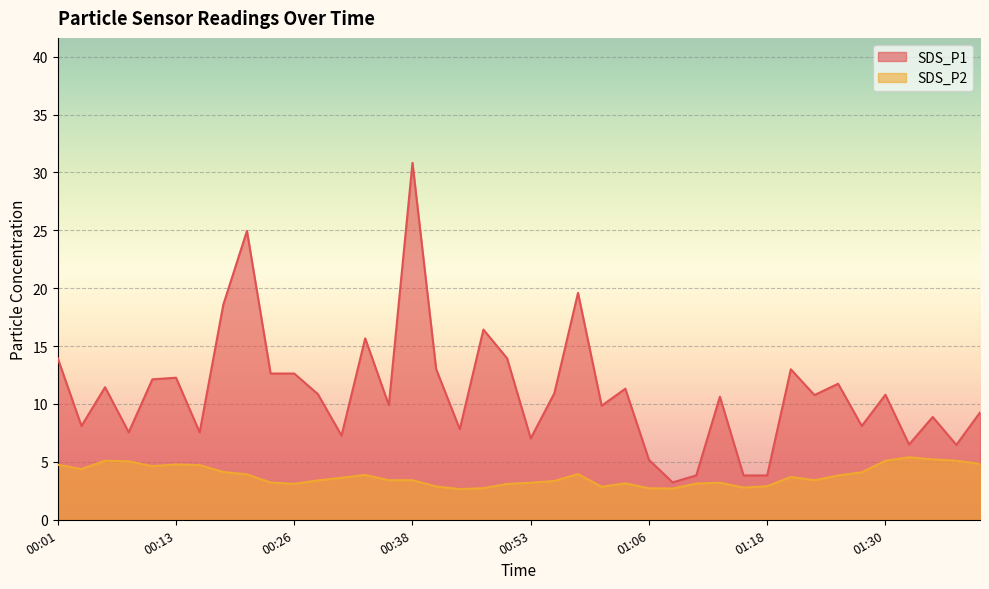

Is the value of SDS_P2 at 01:28 greater than the value of SDS_P1 at 00:21?

No